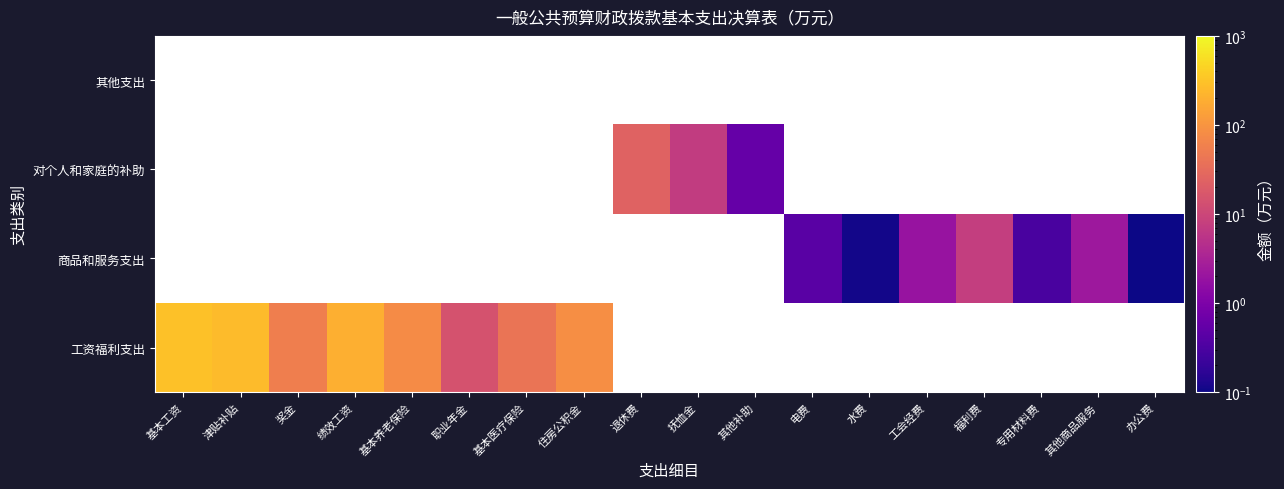

Reading left to right, transcribe all the data shown in this chart.

工资福利支出: 基本工资=300.6	津贴补贴=260.0	奖金=55.0	绩效工资=193.8	基本养老保险=77.8	职业年金=14.5	基本医疗保险=41.0	住房公积金=83.6	退休费=0.0	抚恤金=0.0	其他补助=0.0	电费=0.0	水费=0.0	工会经费=0.0	福利费=0.0	专用材料费=0.0	其他商品服务=0.0	办公费=0.0
商品和服务支出: 基本工资=0.0	津贴补贴=0.0	奖金=0.0	绩效工资=0.0	基本养老保险=0.0	职业年金=0.0	基本医疗保险=0.0	住房公积金=0.0	退休费=0.0	抚恤金=0.0	其他补助=0.0	电费=0.4	水费=0.1	工会经费=1.9	福利费=7.7	专用材料费=0.3	其他商品服务=2.3	办公费=0.0
对个人和家庭的补助: 基本工资=0.0	津贴补贴=0.0	奖金=0.0	绩效工资=0.0	基本养老保险=0.0	职业年金=0.0	基本医疗保险=0.0	住房公积金=0.0	退休费=23.8	抚恤金=7.2	其他补助=0.6	电费=0.0	水费=0.0	工会经费=0.0	福利费=0.0	专用材料费=0.0	其他商品服务=0.0	办公费=0.0
其他支出: 基本工资=0.0	津贴补贴=0.0	奖金=0.0	绩效工资=0.0	基本养老保险=0.0	职业年金=0.0	基本医疗保险=0.0	住房公积金=0.0	退休费=0.0	抚恤金=0.0	其他补助=0.0	电费=0.0	水费=0.0	工会经费=0.0	福利费=0.0	专用材料费=0.0	其他商品服务=0.0	办公费=0.0